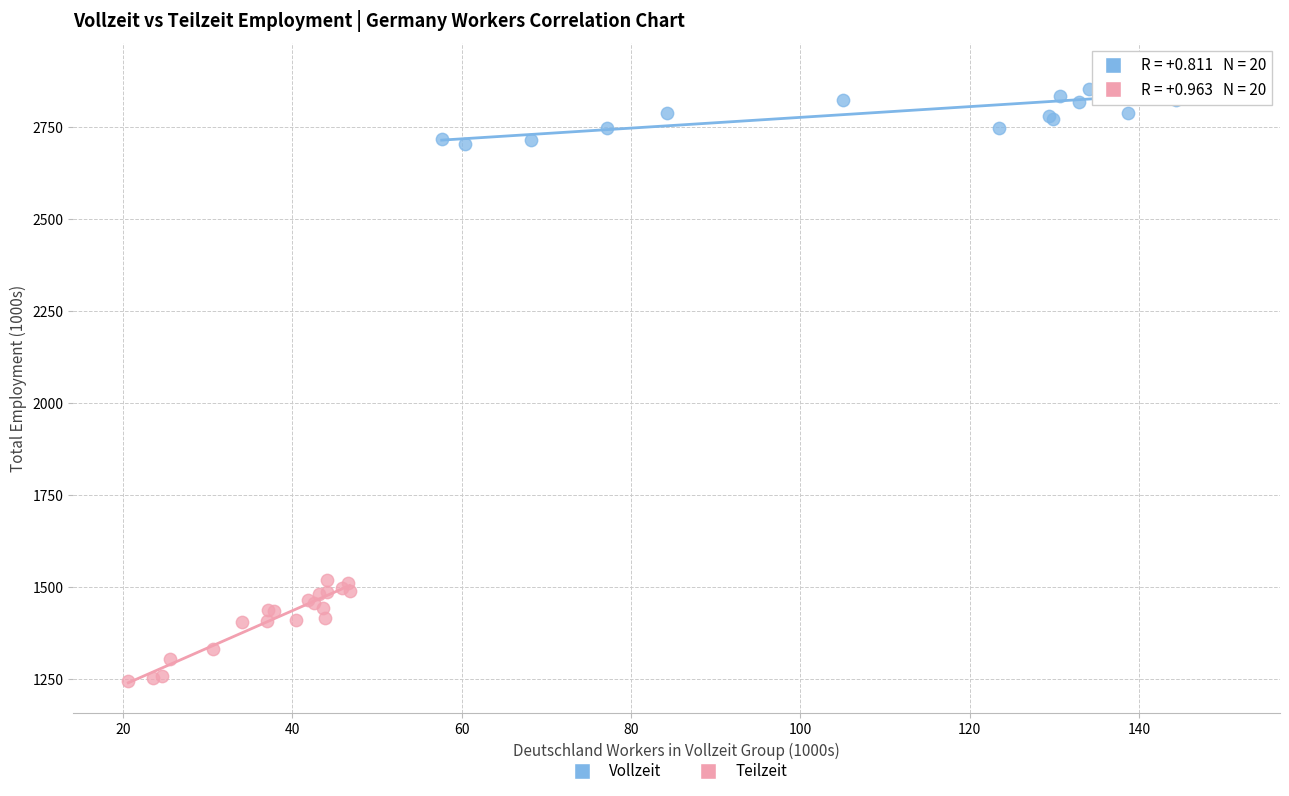

Which series has the largest Y range (max minus min)?

Teilzeit